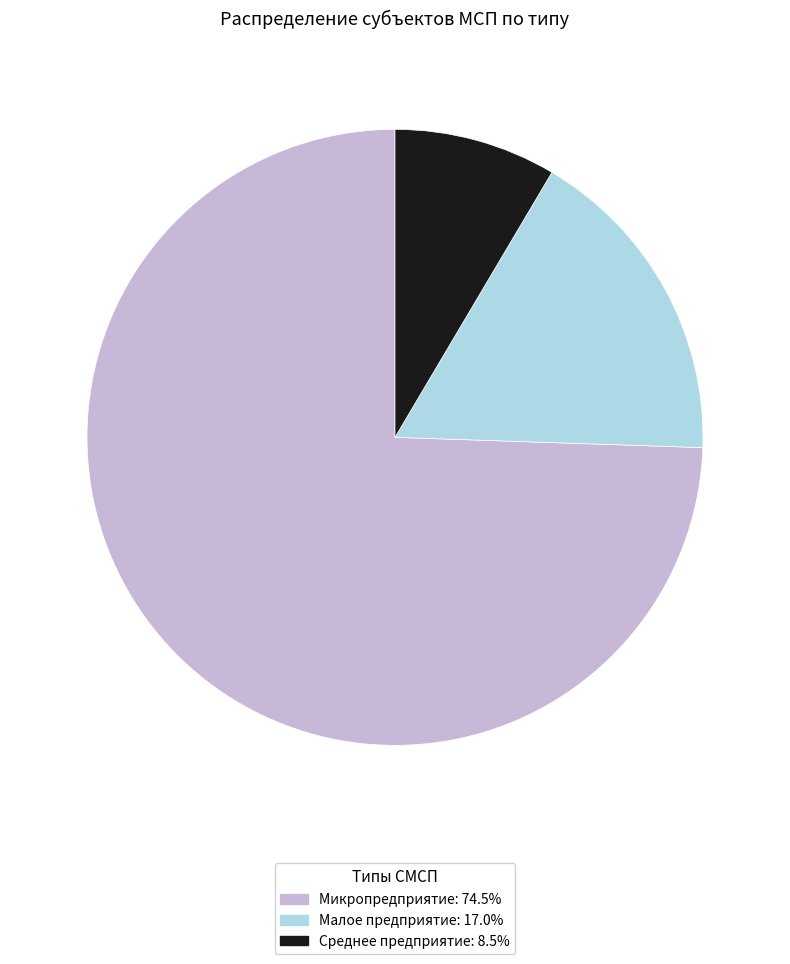

Combined, do Малое предприятие: 17.0% and Среднее предприятие: 8.5% account for over 50%?

No